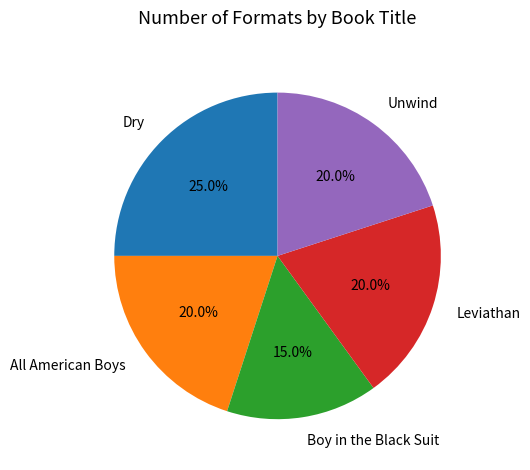

What is the largest slice in the pie chart?

Dry